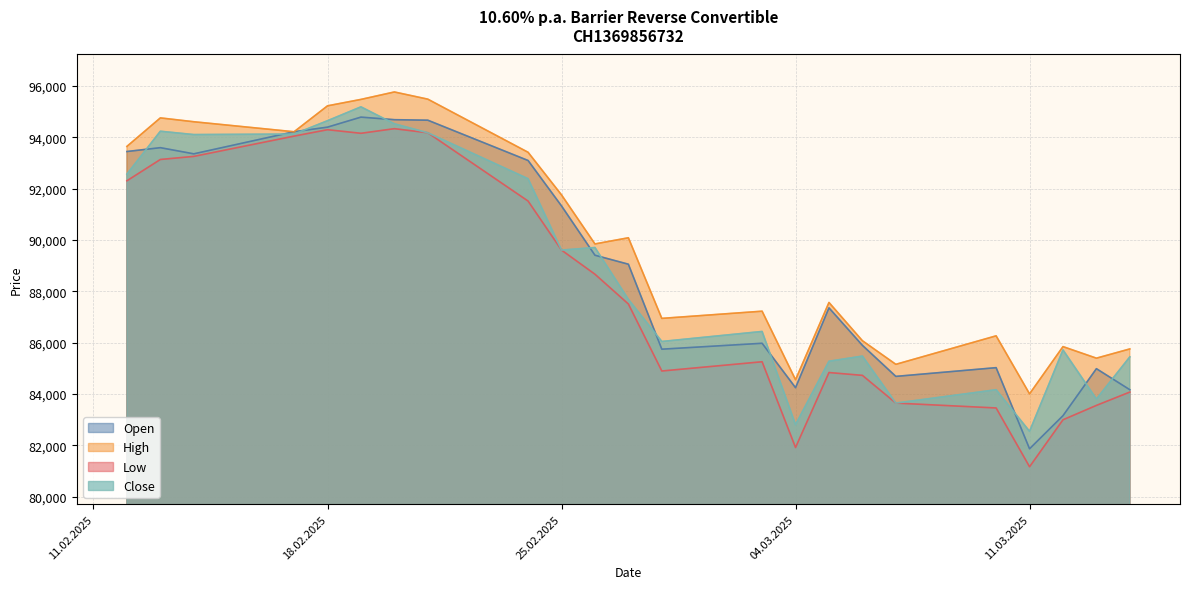

Where is the first local maximum for Close?

13.02.2025